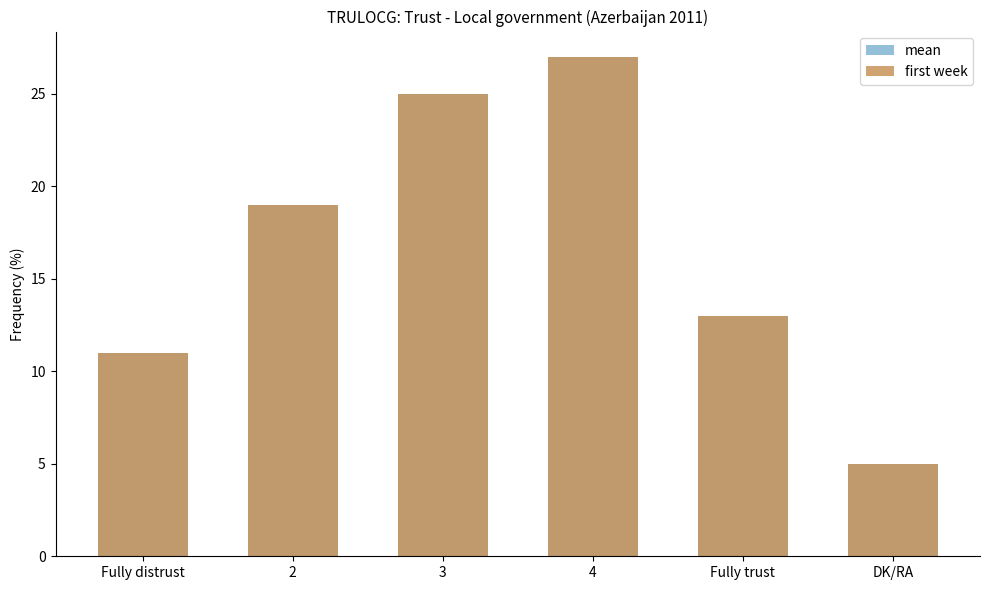

At which label does mean first exceed 19?

3